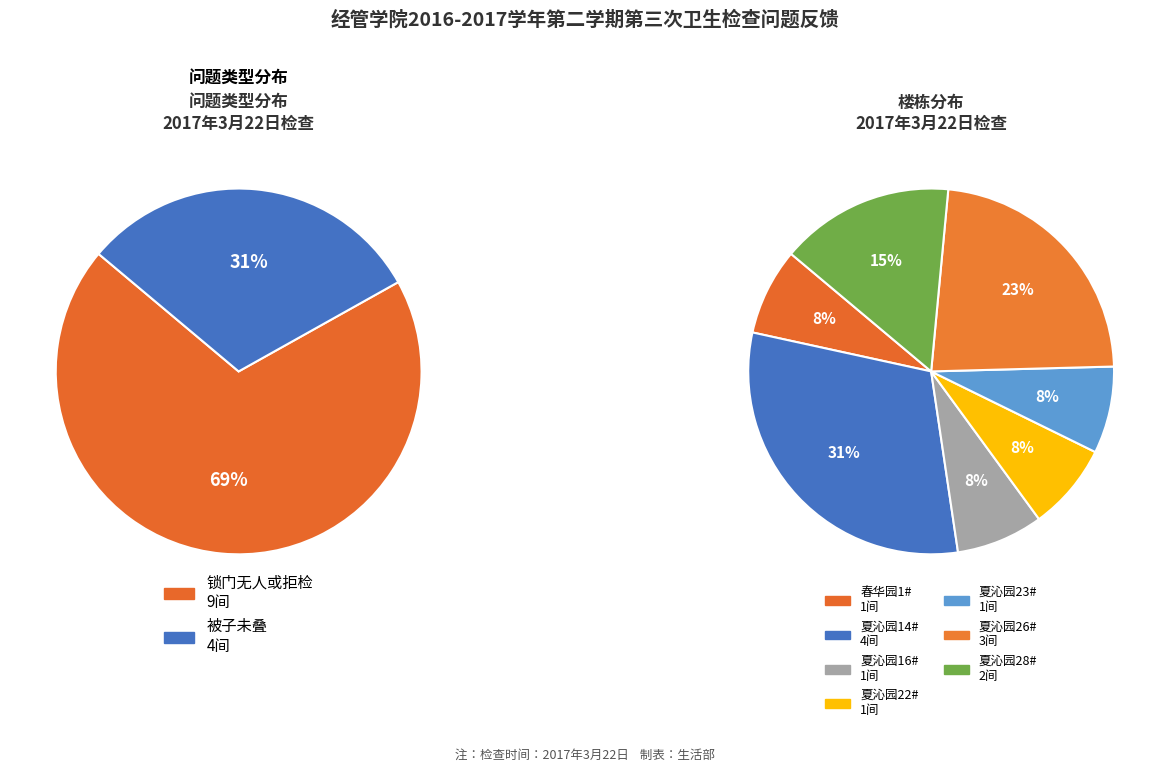

Is it true that 锁门无人或拒检 is 82% of the pie?

False